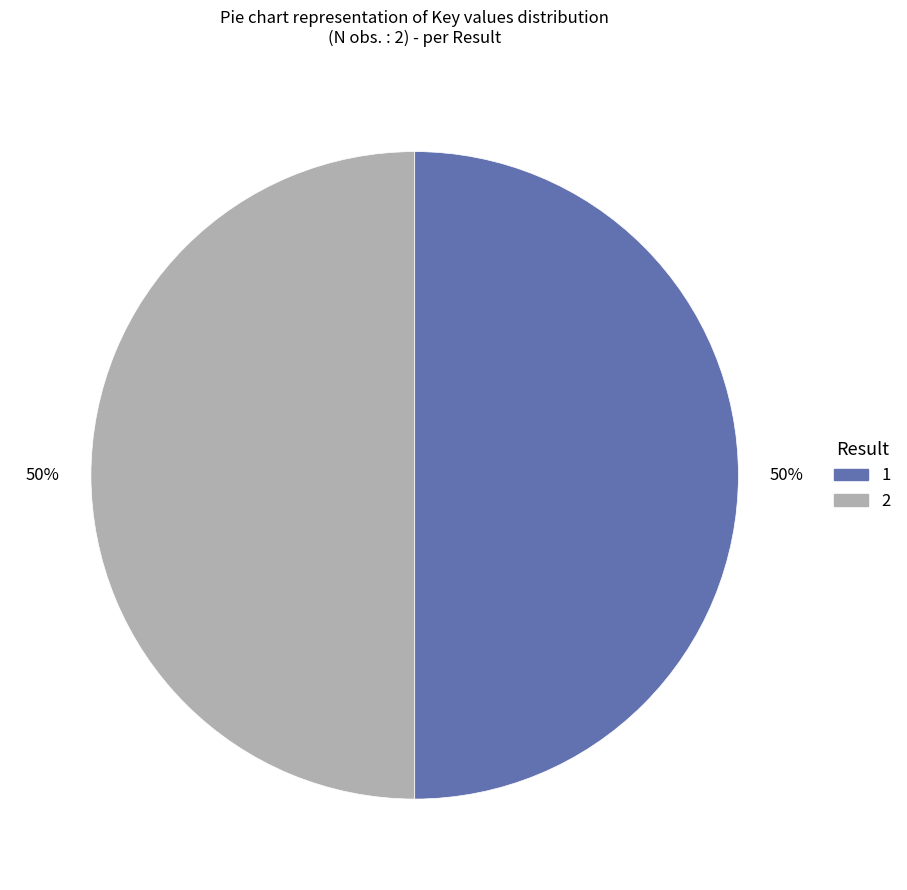

Combined, do 2 and 1 account for over 50%?

Yes